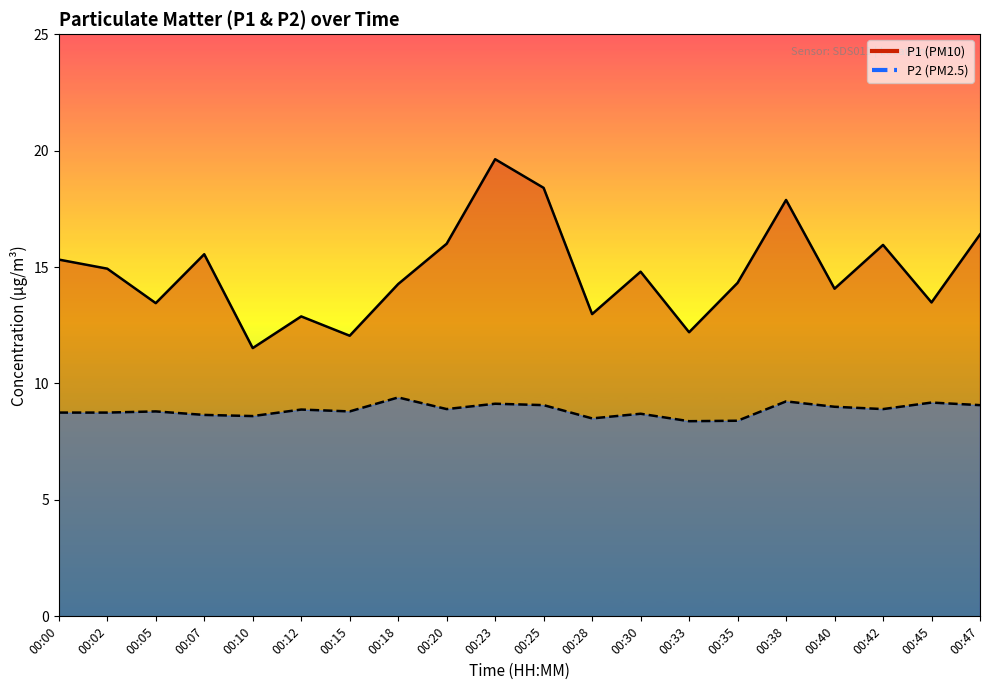

What is the difference between the maximum and minimum values in the P1 series?

8.1